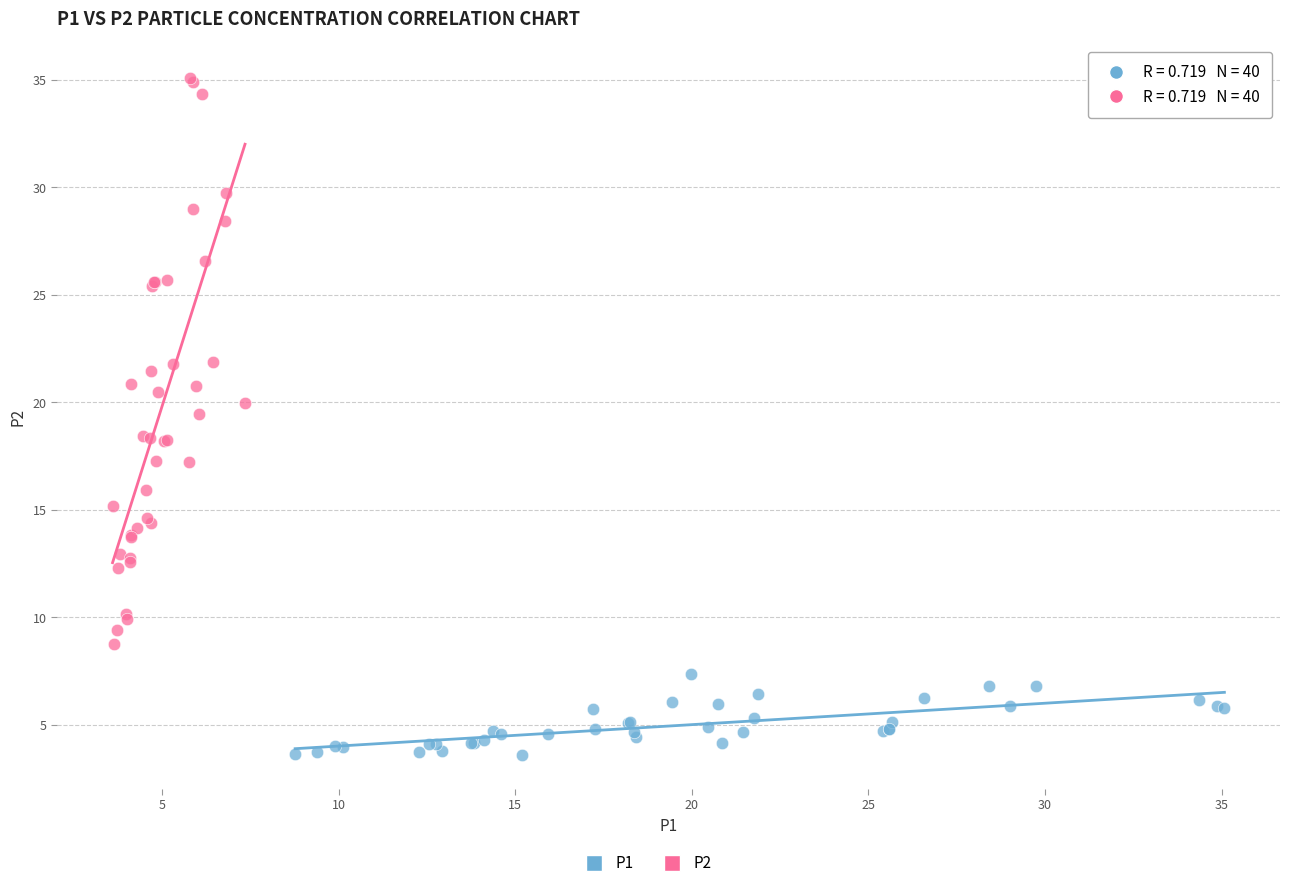

Which series has the largest Y range (max minus min)?

P2